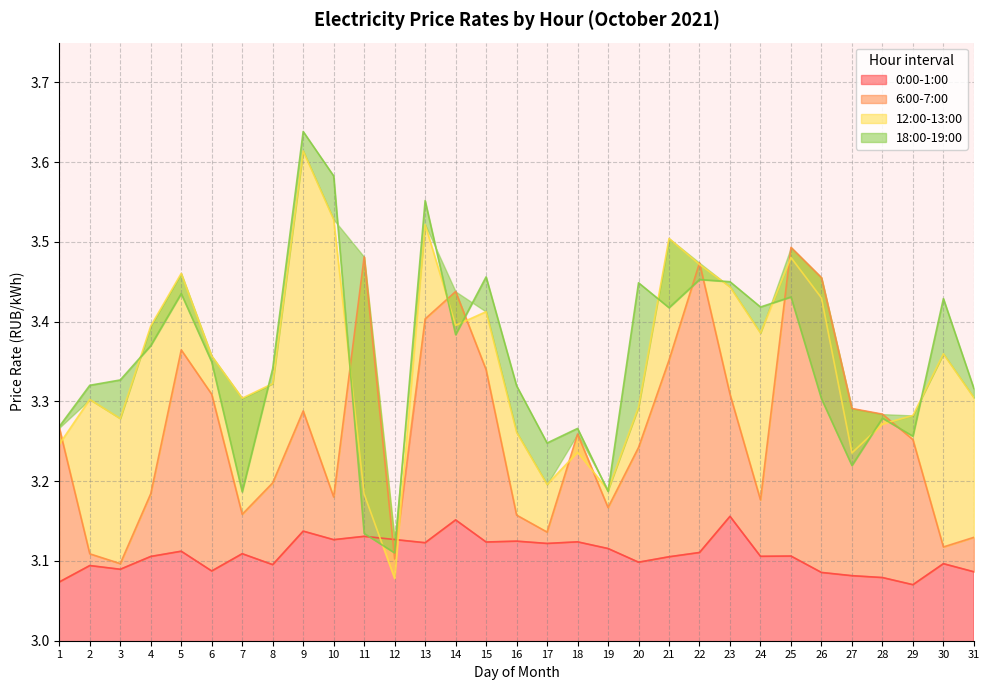

At which category is the sum across all series the highest?

9